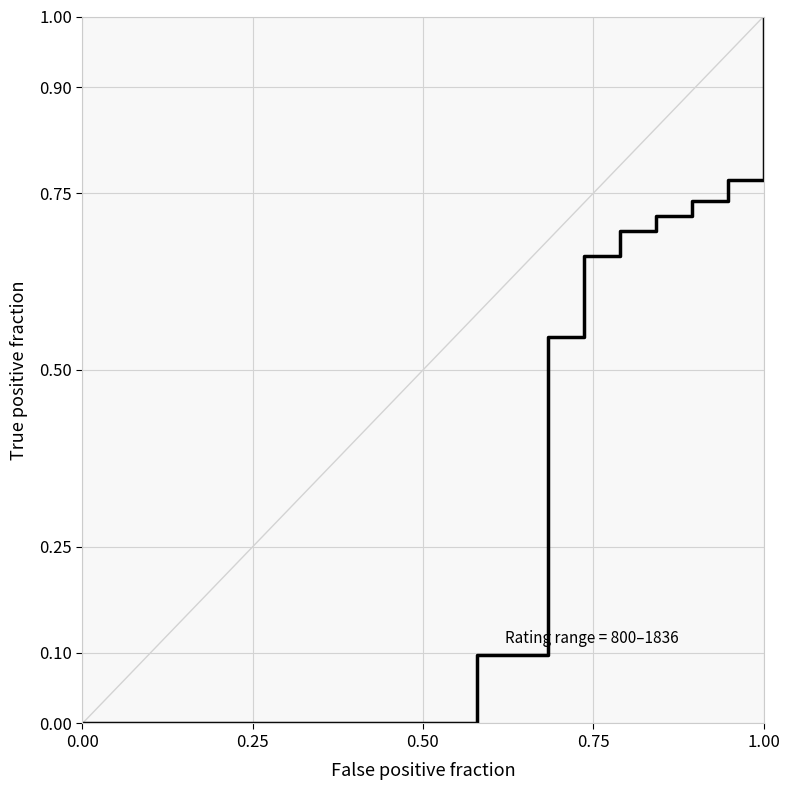

What is the difference between the maximum and minimum values?

1.0